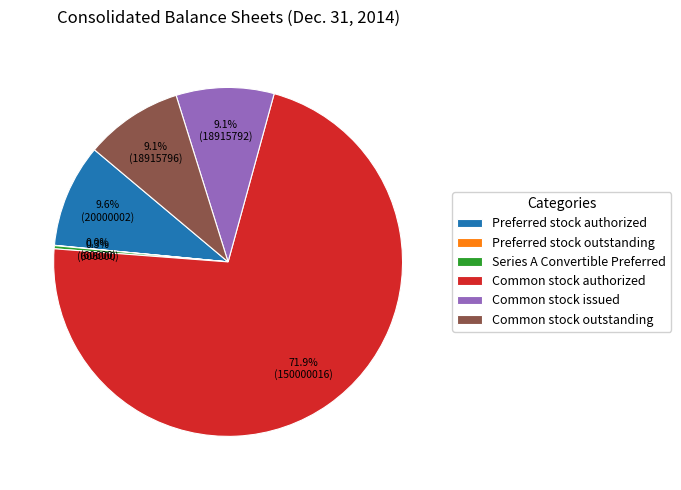

Which category accounts for the majority?

Common stock authorized